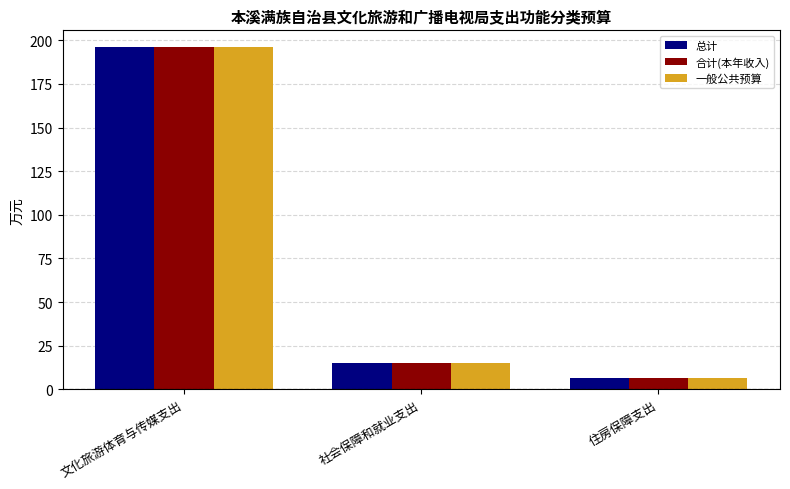

List the labels in order of 总计 value, largest first.

文化旅游体育与传媒支出, 社会保障和就业支出, 住房保障支出